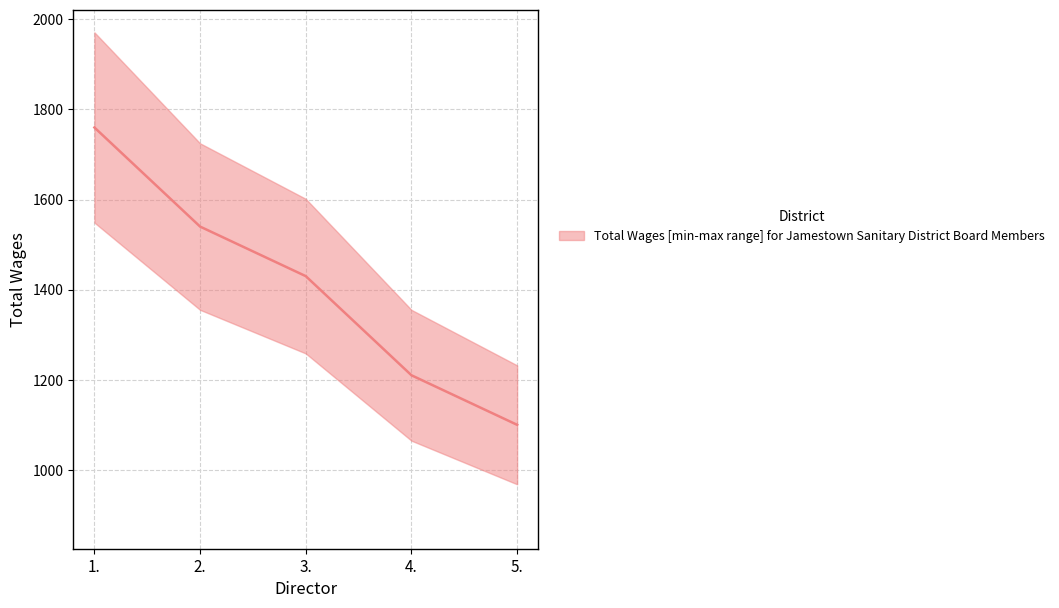

Reading right to left, list all the values displayed in this chart.

1100	1210	1430	1540	1760